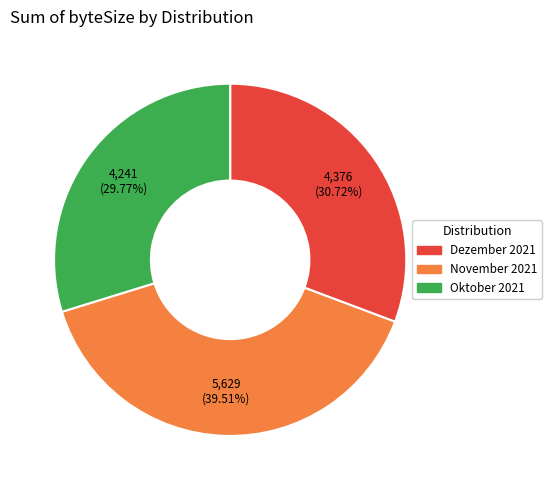

Is there any slice that represents more than half of the pie?

No